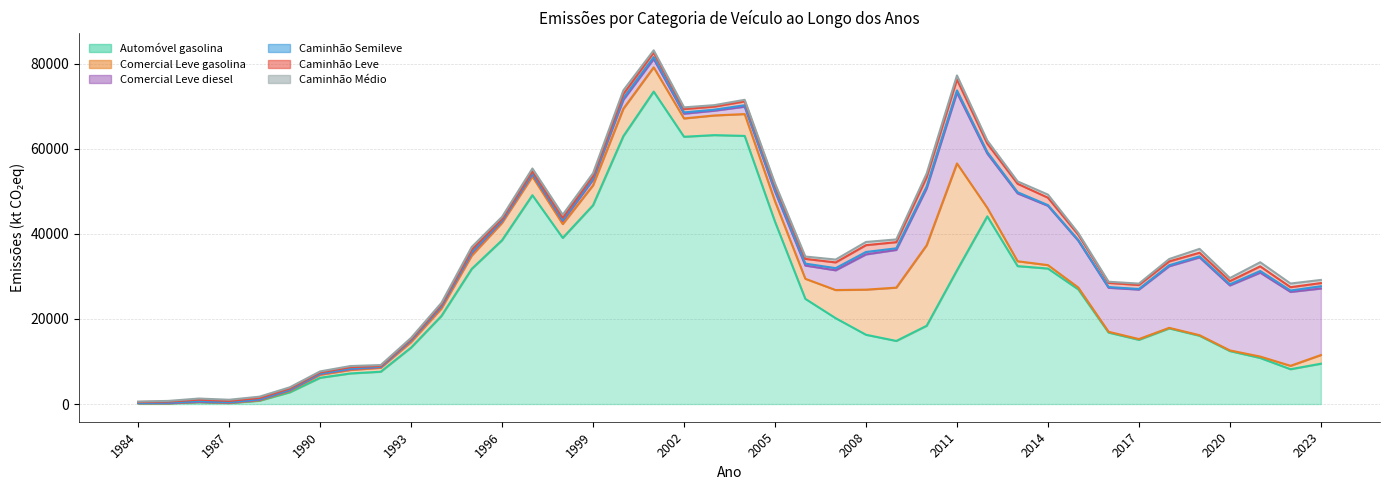

What are all the series names shown in the legend?

Automóvel gasolina, Comercial Leve gasolina, Comercial Leve diesel, Caminhão Semileve, Caminhão Leve, Caminhão Médio